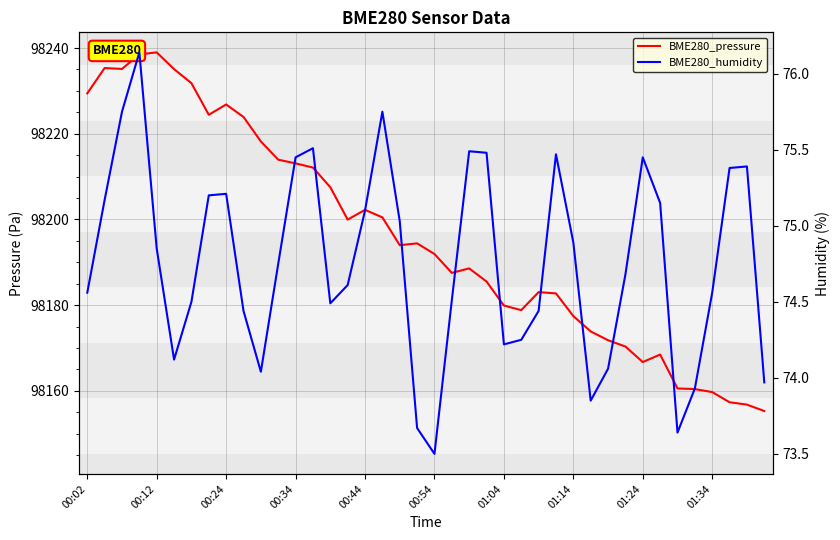

At which category does BME280_pressure reach its first local peak?

00:12